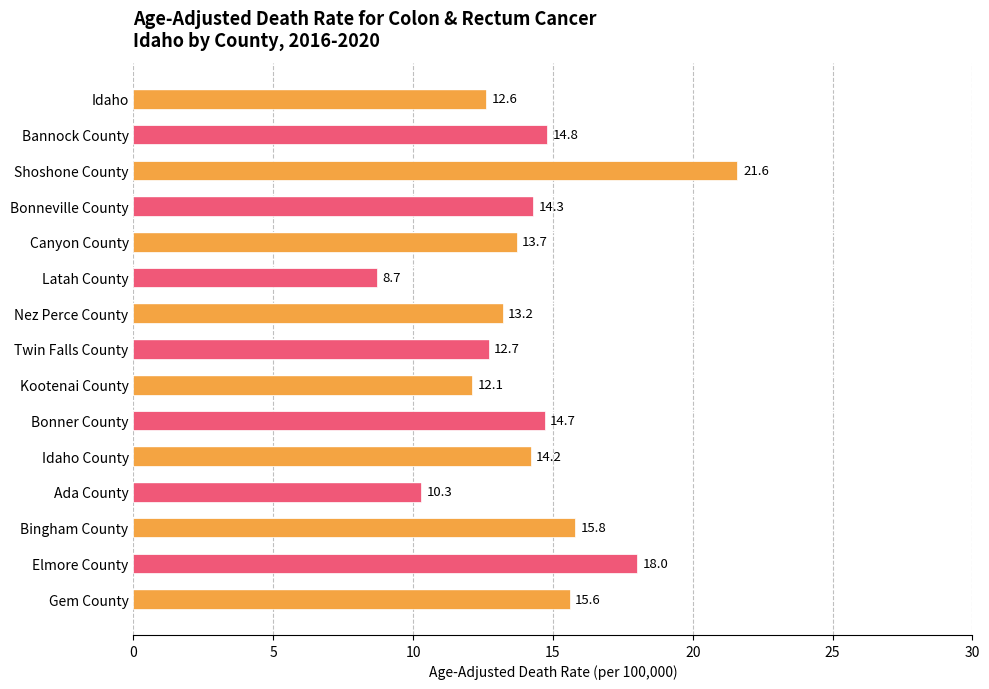

What is the average value?

14.2